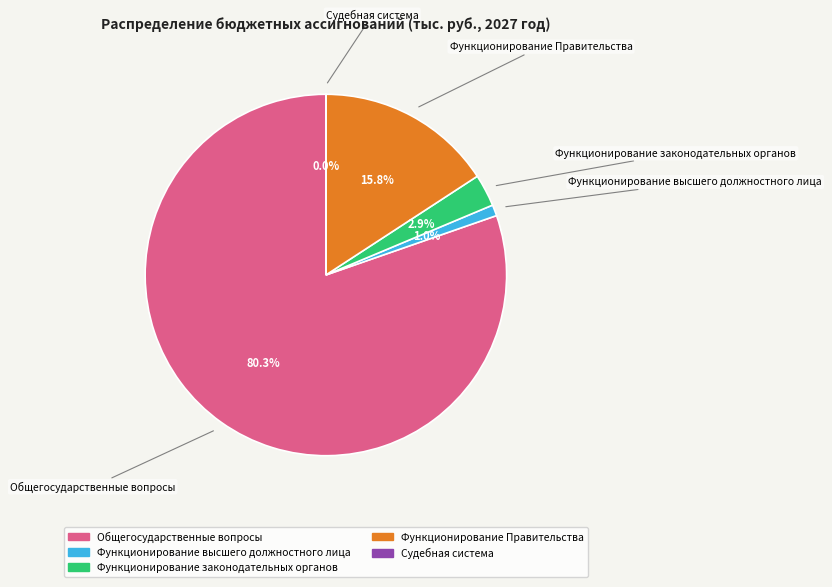

To the nearest percent, what is the difference between the largest and smallest slice percentages?

80%